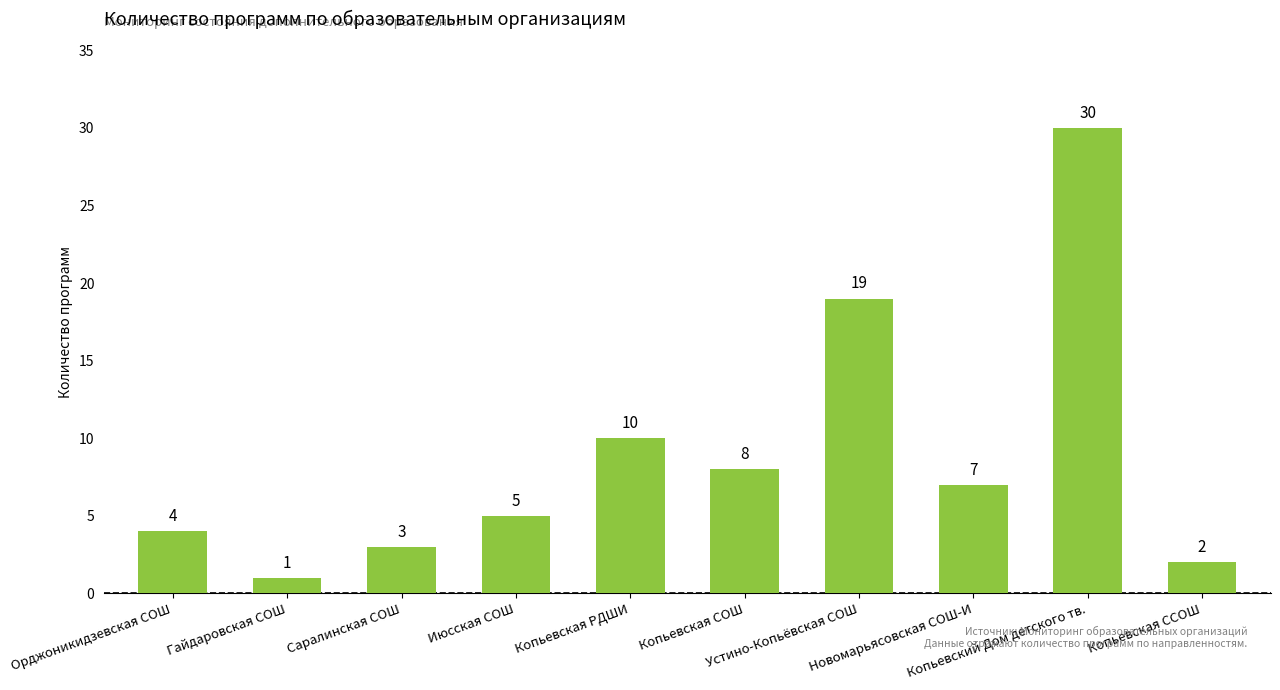

What is the label of the 3rd bar from the right?

Новомарьясовская СОШ-И